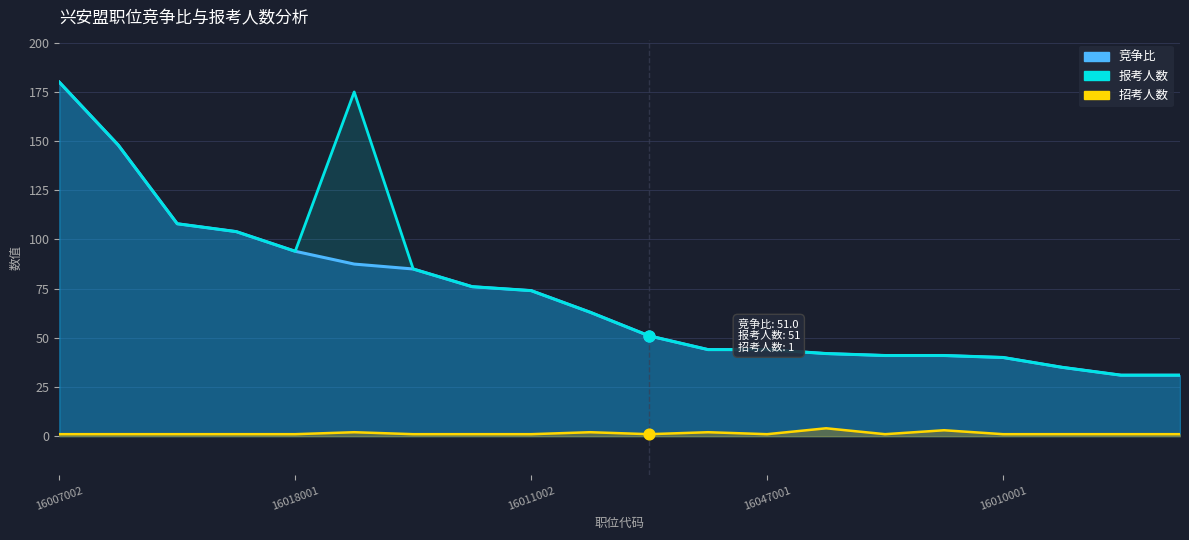

Is the value of 报考人数 at 16068001 greater than the value of 招考人数 at 16001001?

Yes